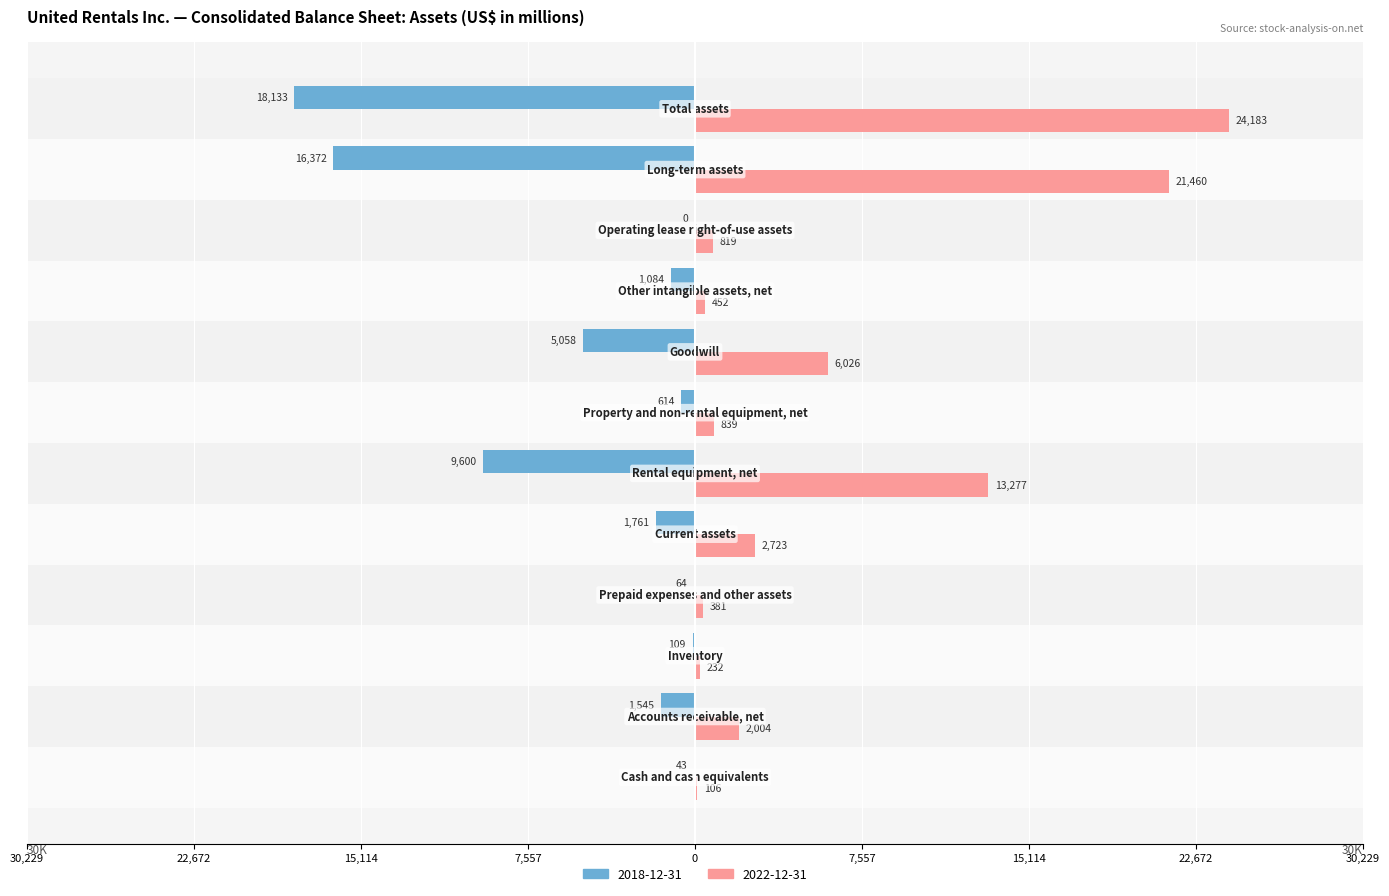

What are all the series names shown in the legend?

2018-12-31, 2022-12-31